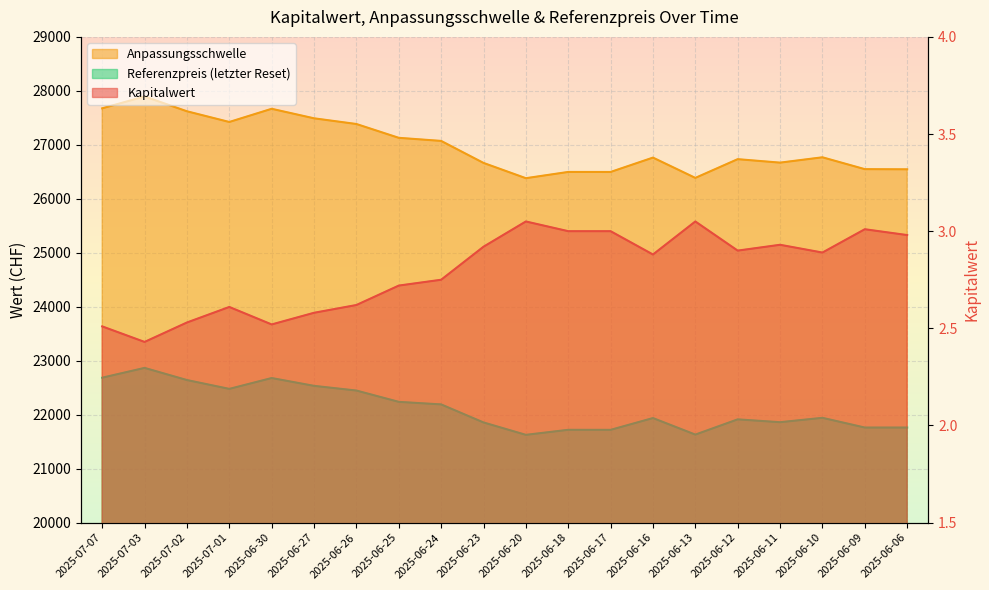

Is the value of Kapitalwert at 2025-06-26 greater than the value of Referenzpreis at 2025-06-18?

No